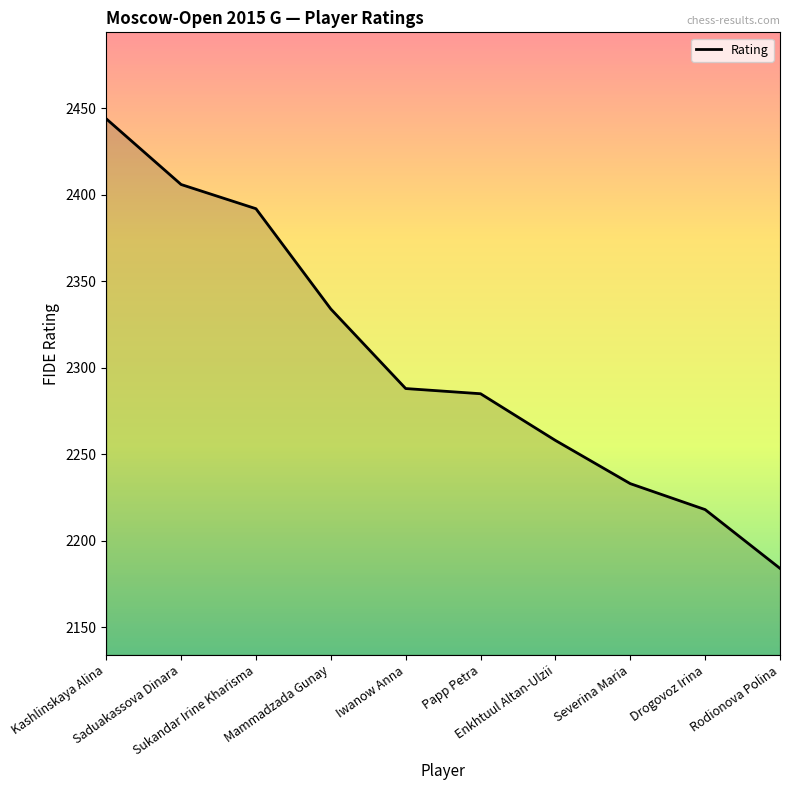

Where is the data nearest to the value 2314?

Mammadzada Gunay